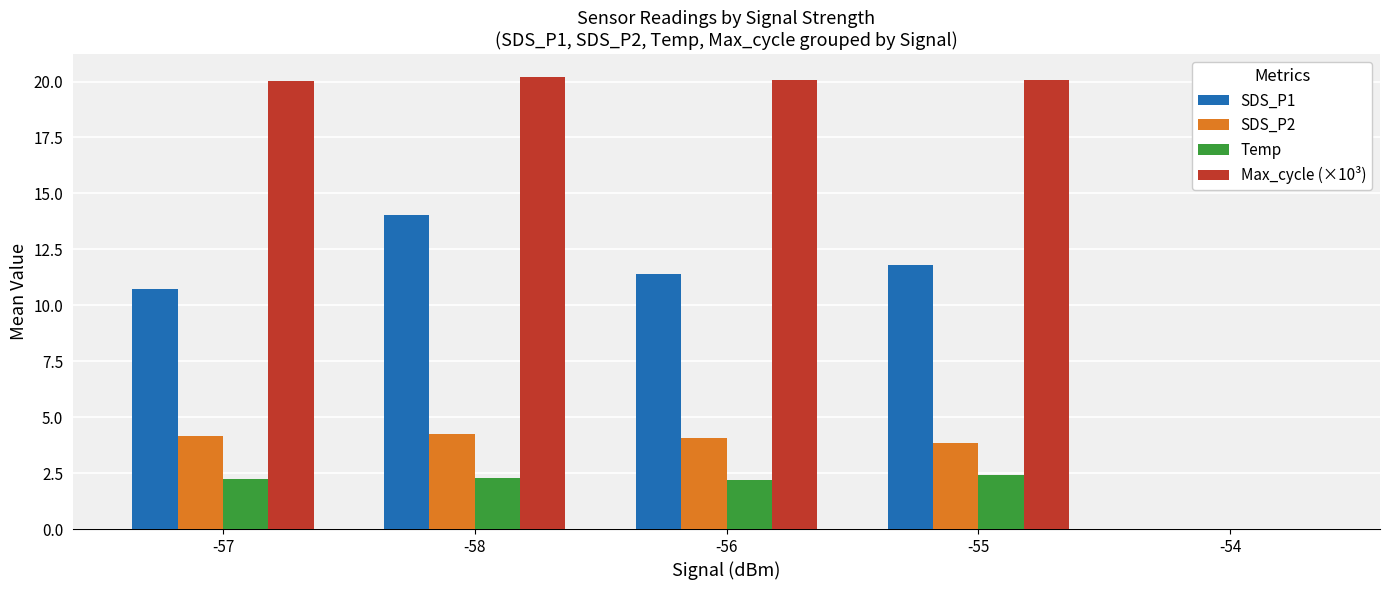

What is the sum of the Max_cycle (×10³) values at -55 and -58?

40.3